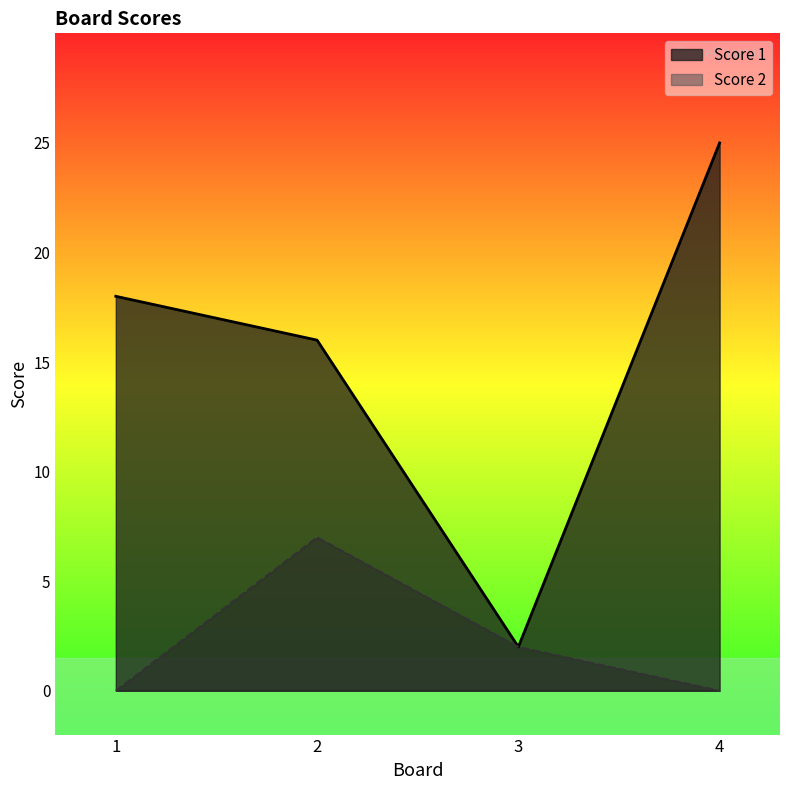

True or false: Score 1 has a value of 3 at 3.

False